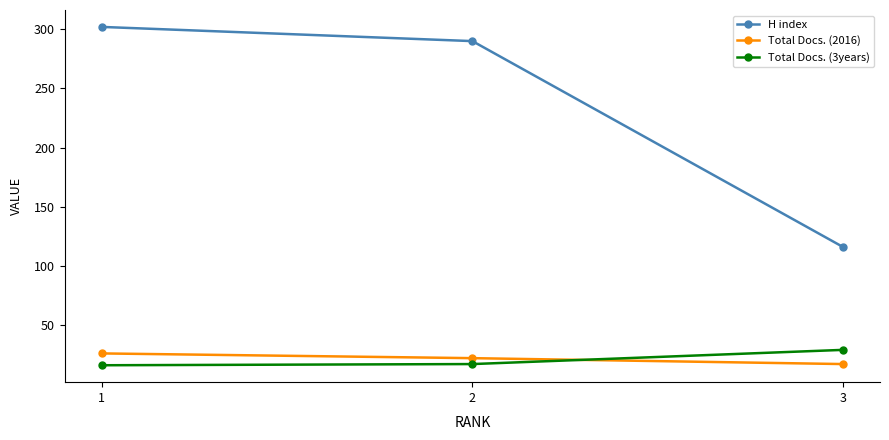

What is the sum of all Total Docs. (2016) values?

65